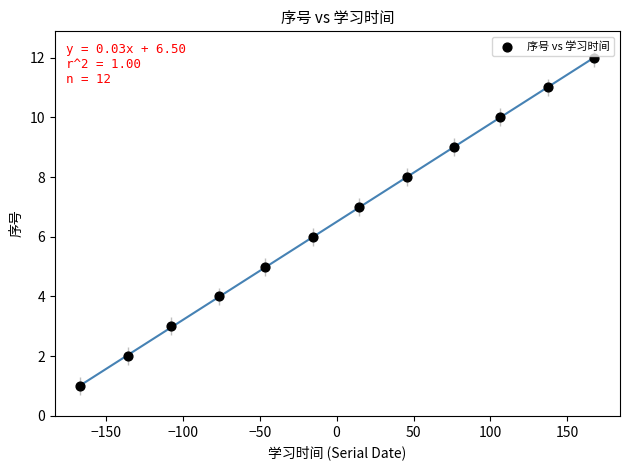

What is the range of Y values (max minus min)?

11